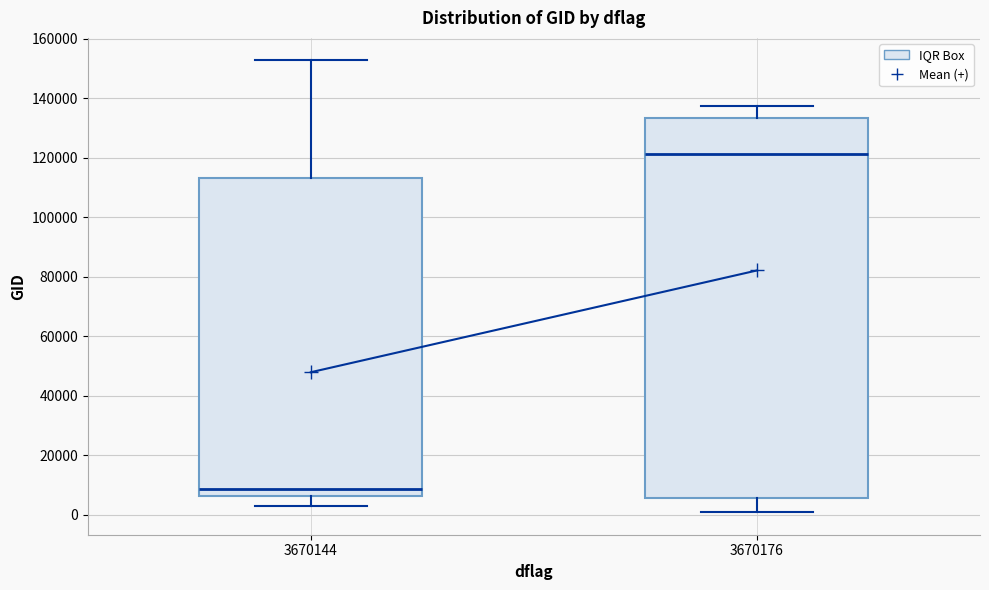

Comparing the boxes themselves (not the whiskers), which one is the tallest?

3670176